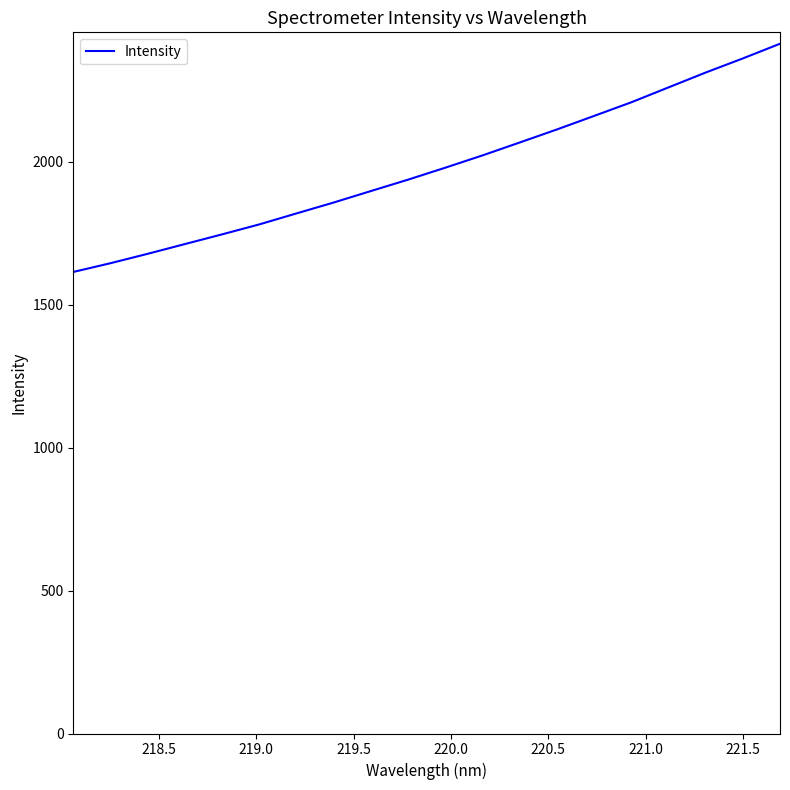

Is this an area chart (filled region under the line)?

No